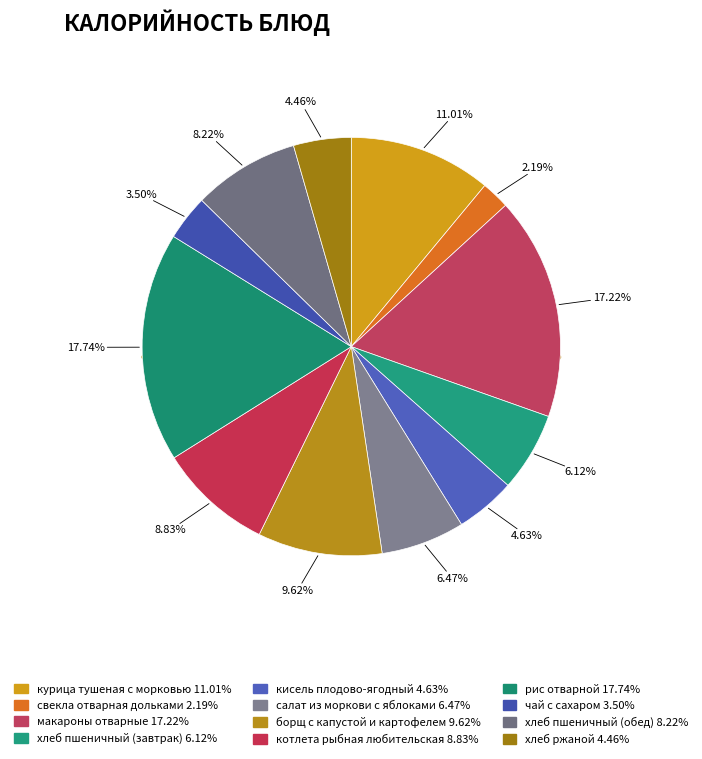

Which has a higher value, макароны отварные or кисель плодово-ягодный?

макароны отварные